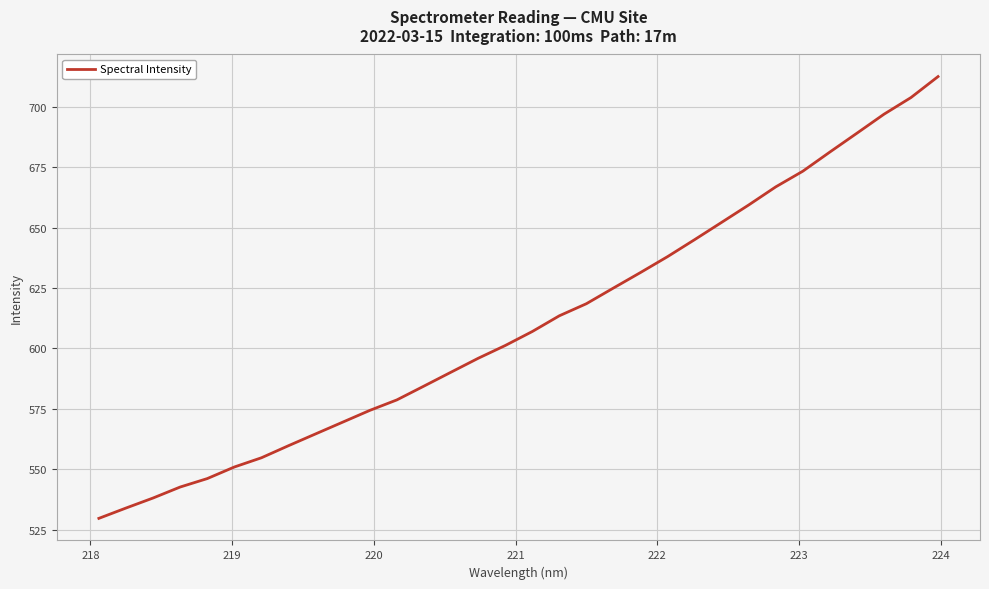

What is the minimum value shown in the chart?

529.7